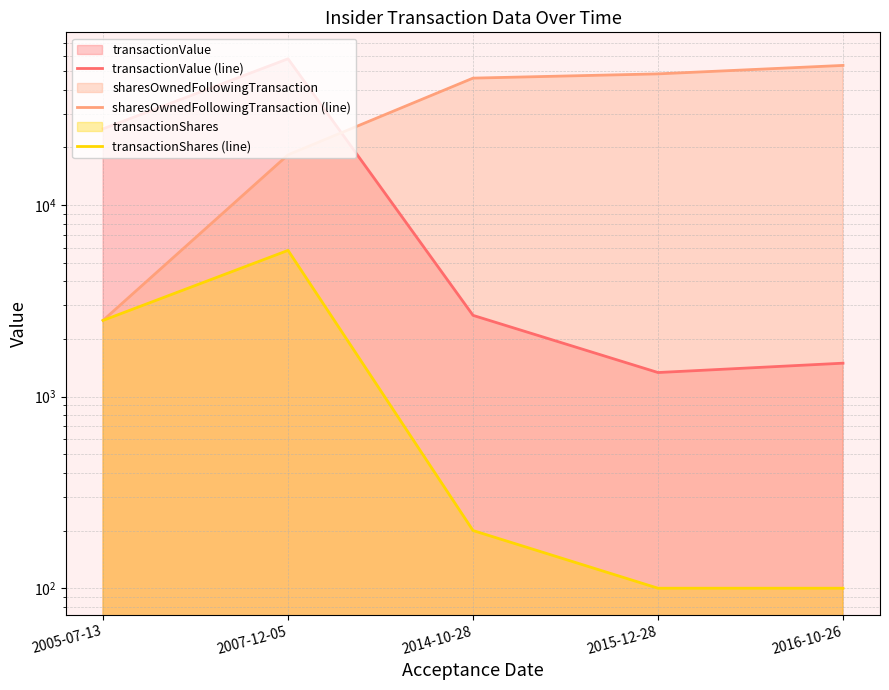

At 2016-10-26, list the series in order from smallest to largest.

transactionShares (line), transactionValue (line), sharesOwnedFollowingTransaction (line)